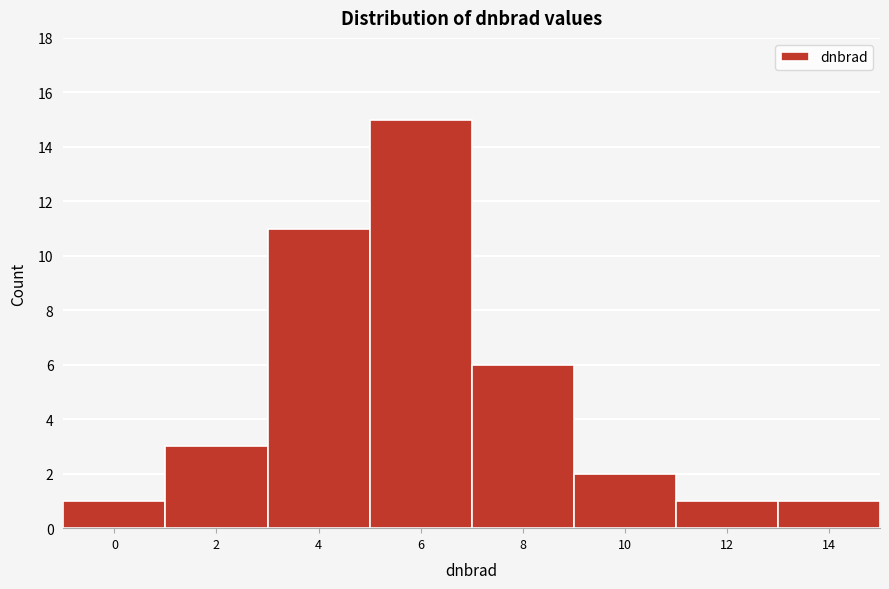

Reading right to left, what are all the values shown in this chart?

14=1	12=1	10=2	8=6	6=15	4=11	2=3	0=1